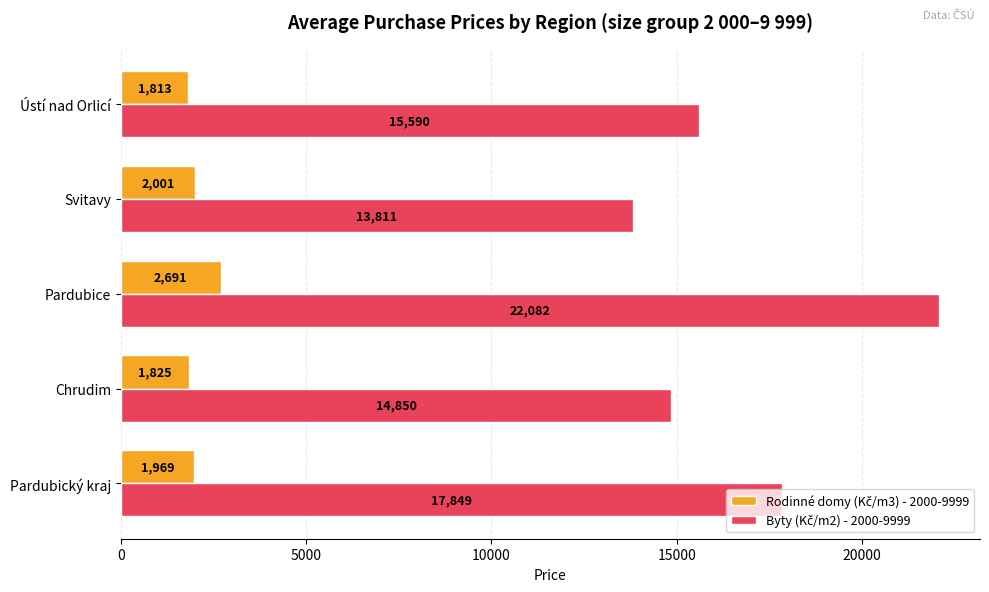

What is the spread (max minus min) of values at Chrudim?

13025